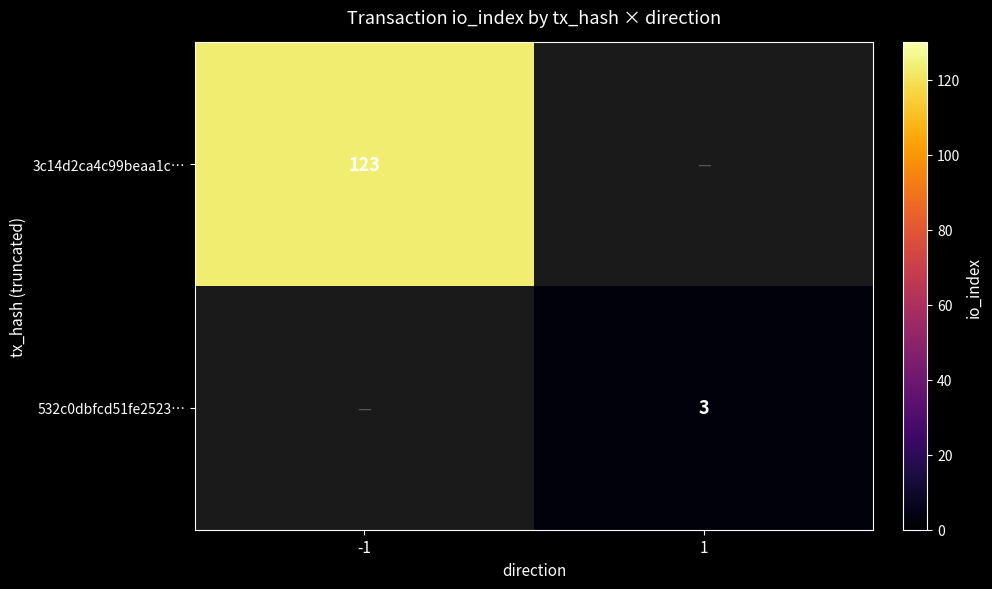

What is the minimum value shown in the chart?

3.0